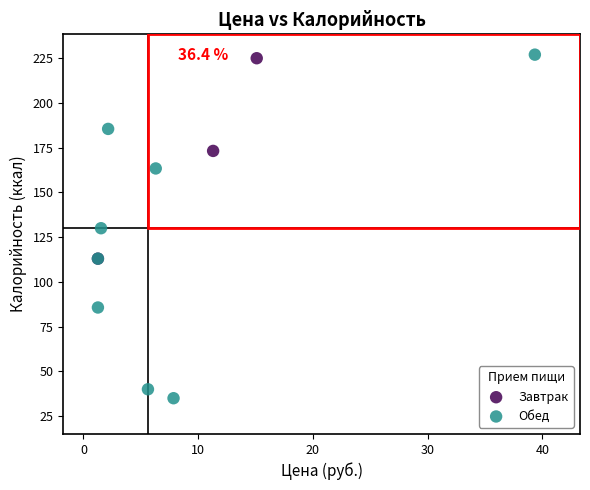

Which series contains the lowest Y value?

Обед